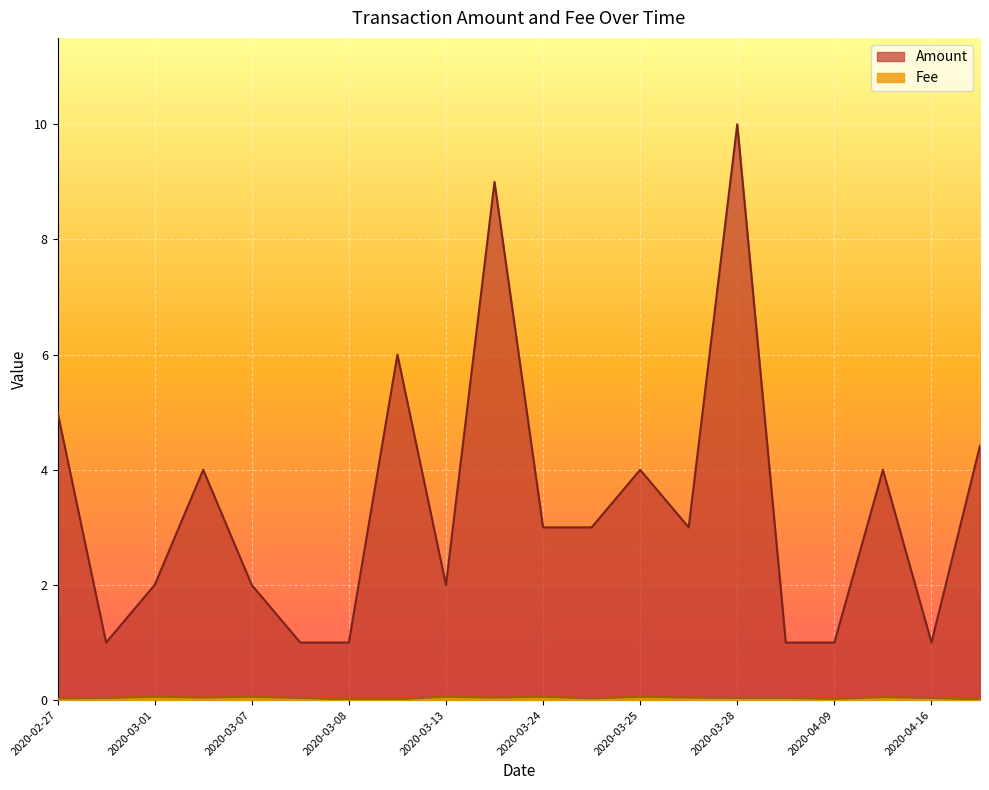

What is the maximum value shown in the chart?

10.0